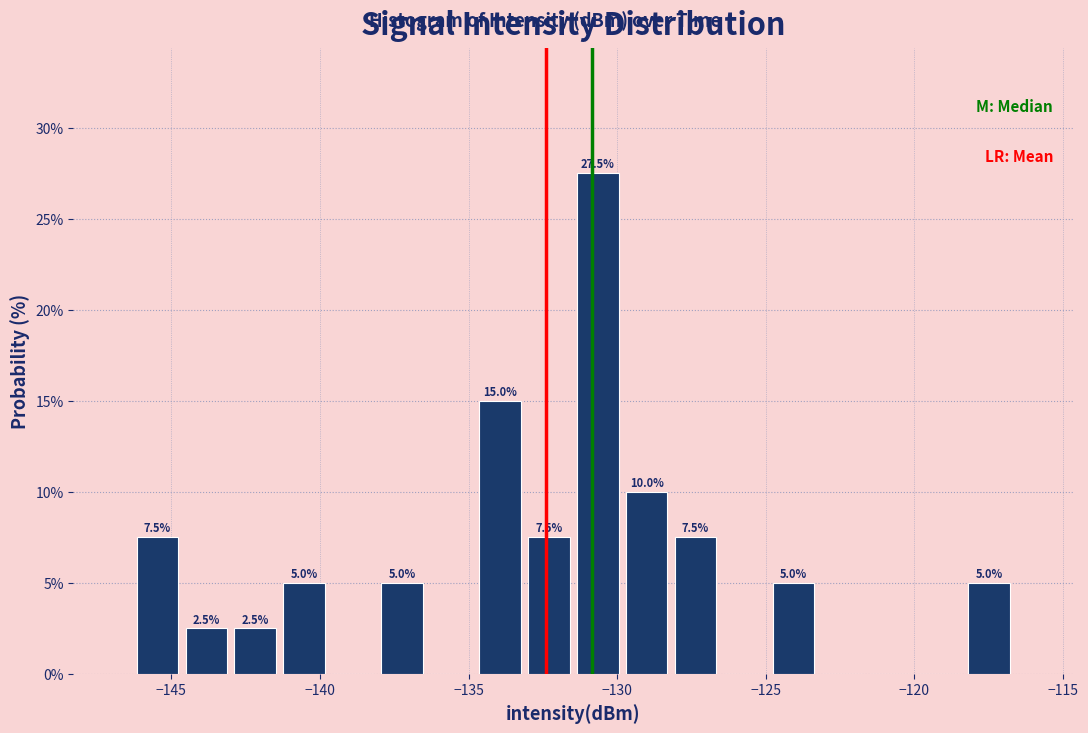

Read against the x-axis, roughly where is the centre of the tallest bar?

-130.5